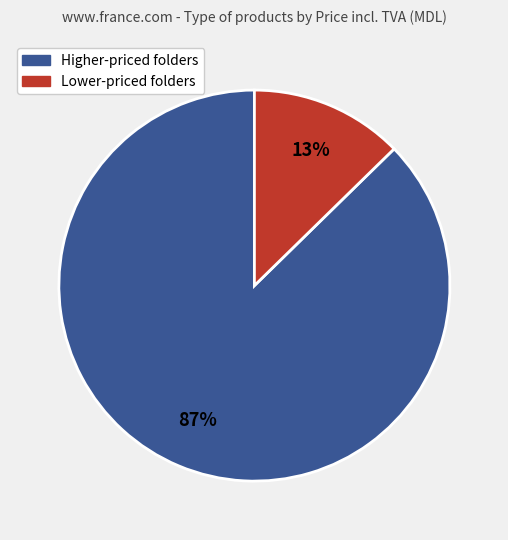

To the nearest percent, what is the average slice percentage?

50%